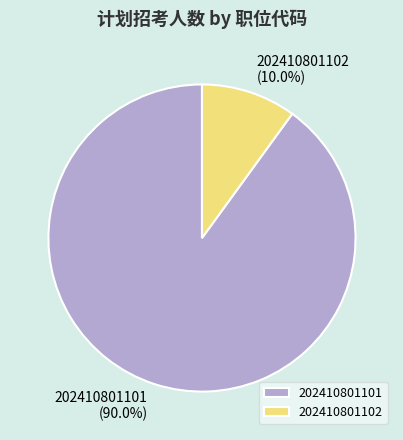

How many segments does this pie chart have?

2